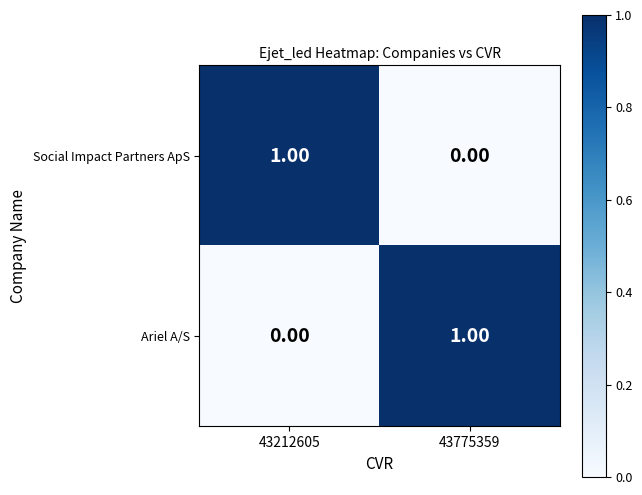

Count the number of categories in the chart.

2